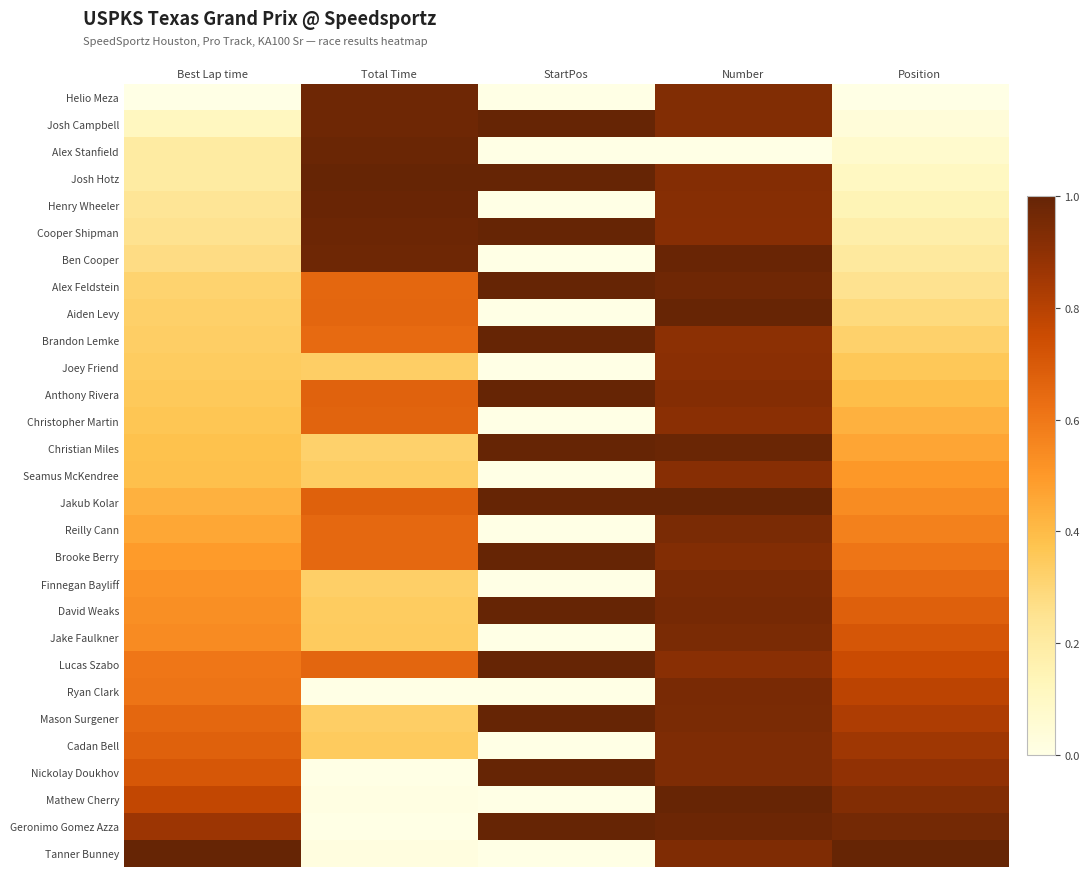

Reading left to right, extract all data points from this chart.

Helio Meza: Best Lap time=0.0	Total Time=1.0	StartPos=0.0	Number=0.9	Position=0.0
Josh Campbell: Best Lap time=0.1	Total Time=1.0	StartPos=1.0	Number=0.9	Position=0.0
Alex Stanfield: Best Lap time=0.2	Total Time=1.0	StartPos=0.0	Number=0.0	Position=0.1
Josh Hotz: Best Lap time=0.2	Total Time=1.0	StartPos=1.0	Number=0.9	Position=0.1
Henry Wheeler: Best Lap time=0.2	Total Time=1.0	StartPos=0.0	Number=0.9	Position=0.1
Cooper Shipman: Best Lap time=0.3	Total Time=1.0	StartPos=1.0	Number=0.9	Position=0.2
Ben Cooper: Best Lap time=0.3	Total Time=1.0	StartPos=0.0	Number=1.0	Position=0.2
Alex Feldstein: Best Lap time=0.3	Total Time=0.7	StartPos=1.0	Number=1.0	Position=0.2
Aiden Levy: Best Lap time=0.3	Total Time=0.7	StartPos=0.0	Number=1.0	Position=0.3
Brandon Lemke: Best Lap time=0.3	Total Time=0.6	StartPos=1.0	Number=0.9	Position=0.3
Joey Friend: Best Lap time=0.3	Total Time=0.3	StartPos=0.0	Number=0.9	Position=0.4
Anthony Rivera: Best Lap time=0.4	Total Time=0.7	StartPos=1.0	Number=0.9	Position=0.4
Christopher Martin: Best Lap time=0.4	Total Time=0.7	StartPos=0.0	Number=0.9	Position=0.4
Christian Miles: Best Lap time=0.4	Total Time=0.3	StartPos=1.0	Number=1.0	Position=0.5
Seamus McKendree: Best Lap time=0.4	Total Time=0.3	StartPos=0.0	Number=0.9	Position=0.5
Jakub Kolar: Best Lap time=0.4	Total Time=0.7	StartPos=1.0	Number=1.0	Position=0.5
Reilly Cann: Best Lap time=0.5	Total Time=0.7	StartPos=0.0	Number=0.9	Position=0.6
Brooke Berry: Best Lap time=0.5	Total Time=0.6	StartPos=1.0	Number=0.9	Position=0.6
Finnegan Bayliff: Best Lap time=0.5	Total Time=0.3	StartPos=0.0	Number=1.0	Position=0.6
David Weaks: Best Lap time=0.5	Total Time=0.3	StartPos=1.0	Number=1.0	Position=0.7
Jake Faulkner: Best Lap time=0.5	Total Time=0.3	StartPos=0.0	Number=0.9	Position=0.7
Lucas Szabo: Best Lap time=0.6	Total Time=0.7	StartPos=1.0	Number=0.9	Position=0.8
Ryan Clark: Best Lap time=0.6	Total Time=0.0	StartPos=0.0	Number=0.9	Position=0.8
Mason Surgener: Best Lap time=0.7	Total Time=0.3	StartPos=1.0	Number=0.9	Position=0.8
Cadan Bell: Best Lap time=0.7	Total Time=0.3	StartPos=0.0	Number=0.9	Position=0.9
Nickolay Doukhov: Best Lap time=0.7	Total Time=0.0	StartPos=1.0	Number=0.9	Position=0.9
Mathew Cherry: Best Lap time=0.8	Total Time=0.0	StartPos=0.0	Number=1.0	Position=0.9
Geronimo Gomez Azza: Best Lap time=0.9	Total Time=0.0	StartPos=1.0	Number=1.0	Position=1.0
Tanner Bunney: Best Lap time=1.0	Total Time=0.0	StartPos=0.0	Number=0.9	Position=1.0